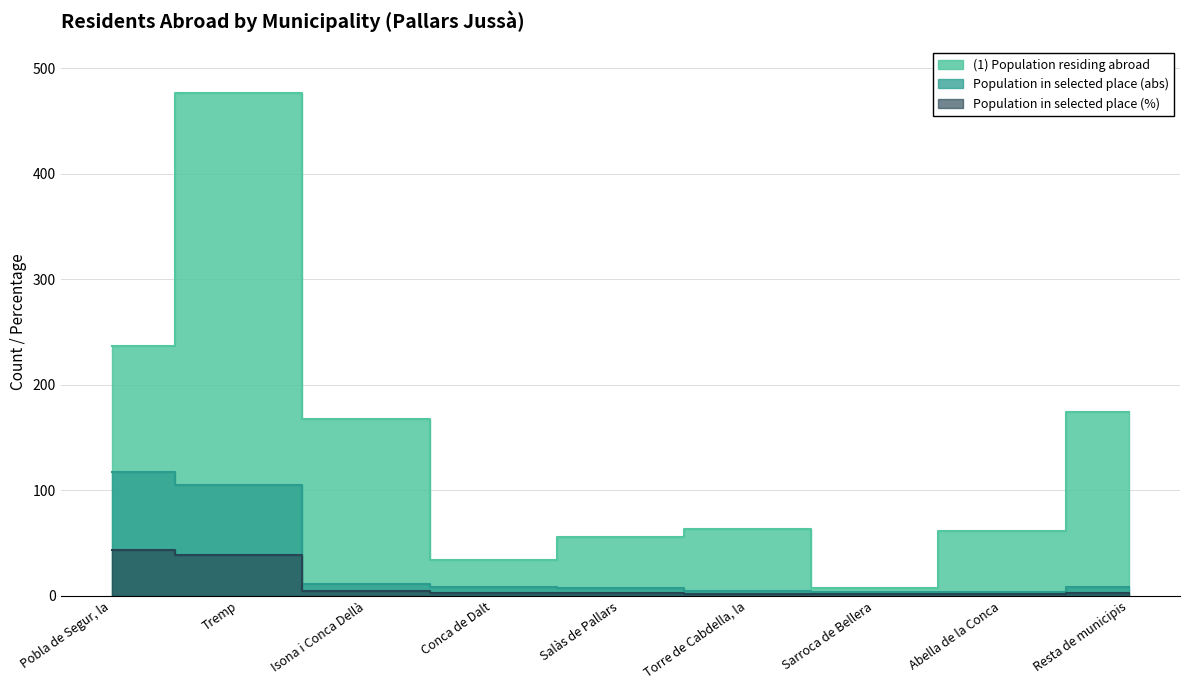

Which series has the widest spread of values?

(1) Population residing abroad